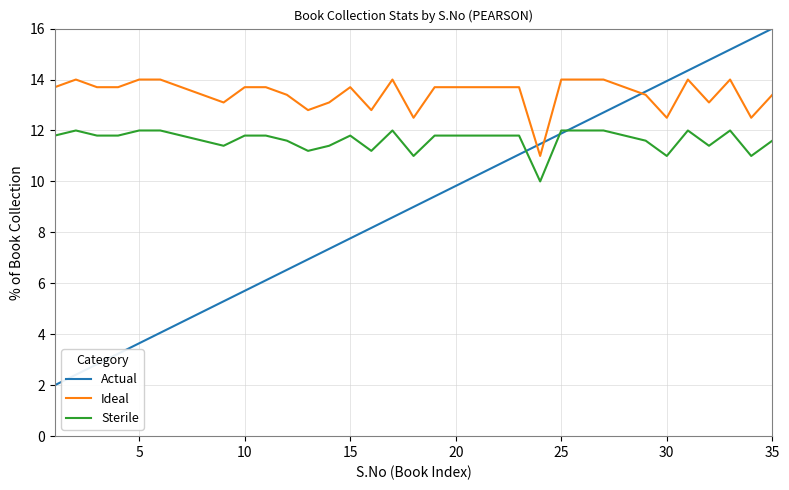

Which series has the largest total across all categories?

Ideal